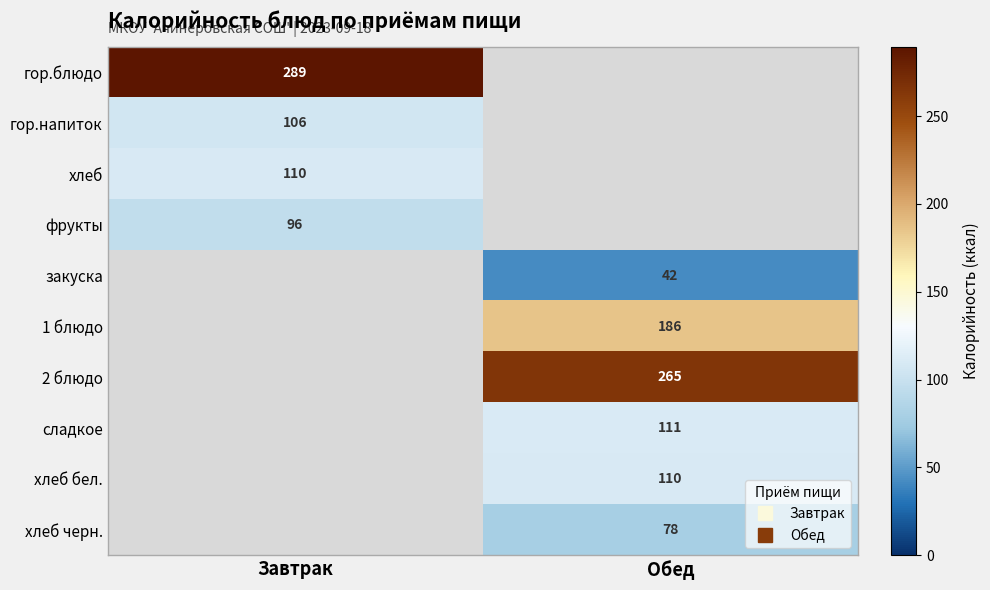

At which label does гор.напиток reach its minimum?

Завтрак